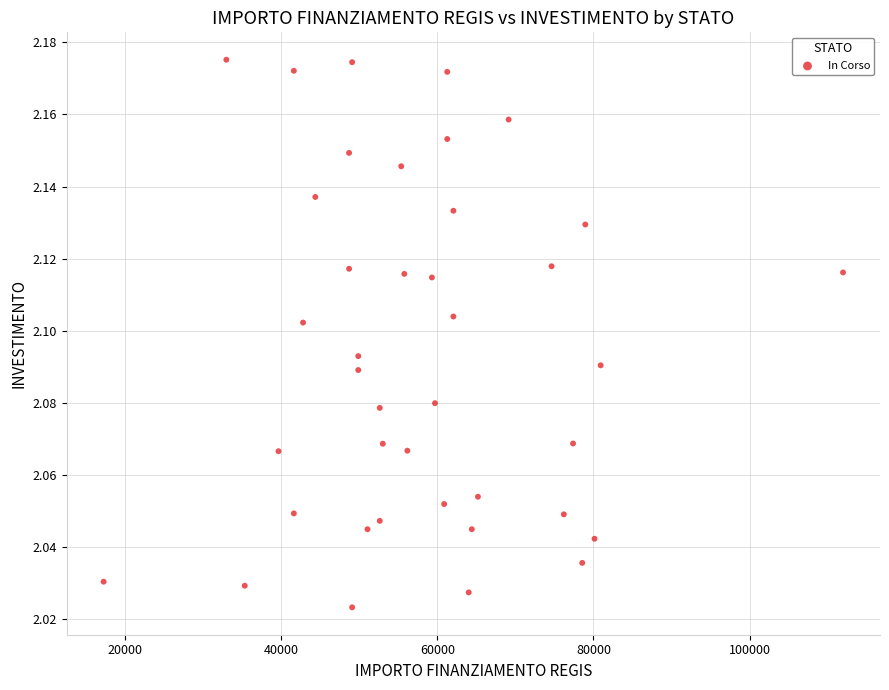

What is the range of X values (max minus min)?

94665.7